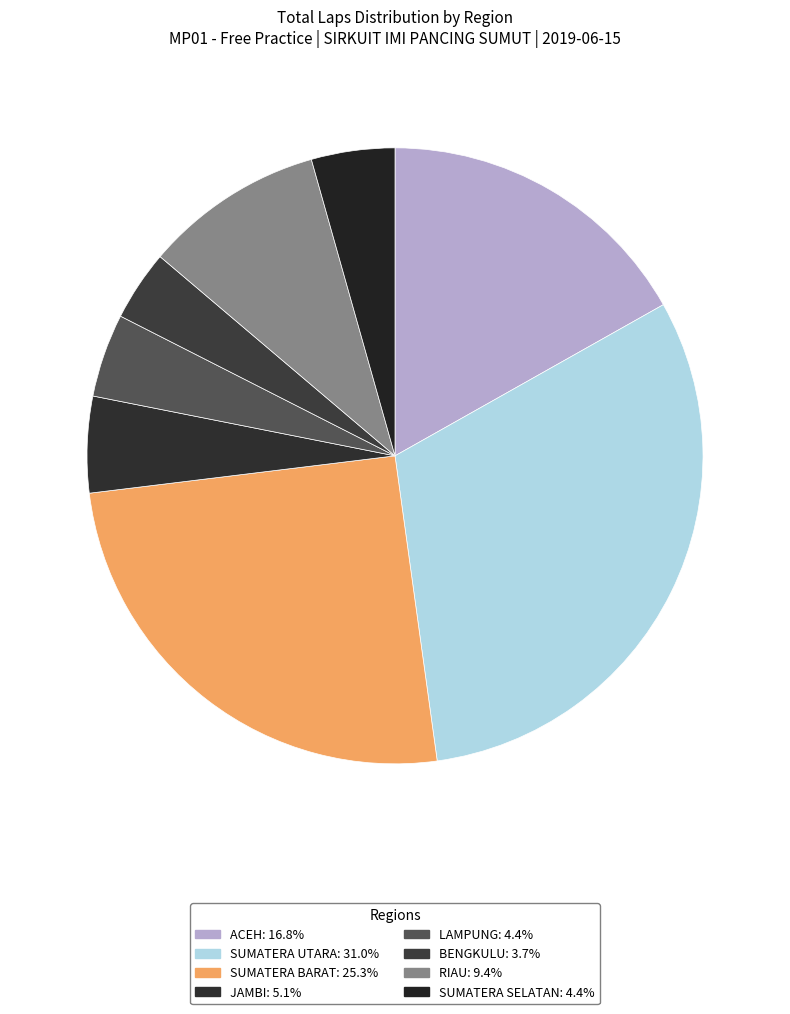

Count the number of slices in the pie.

8